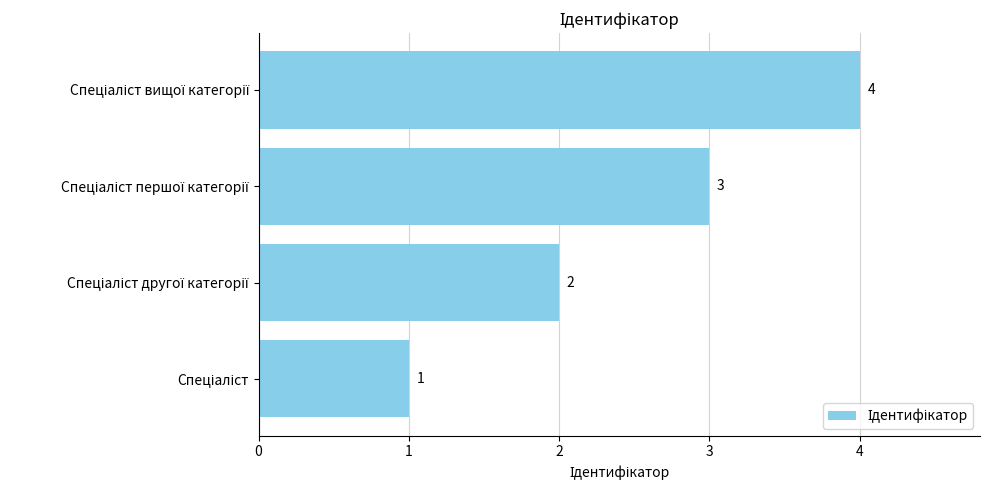

What is the difference between the maximum and minimum values?

3